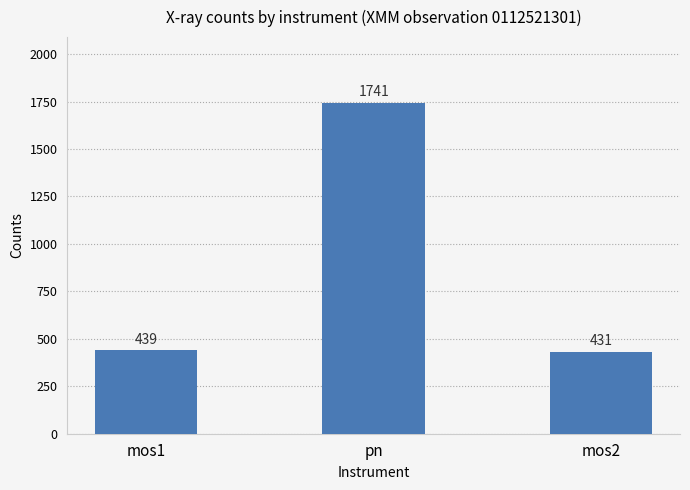

What is the maximum value shown in the chart?

1741.4